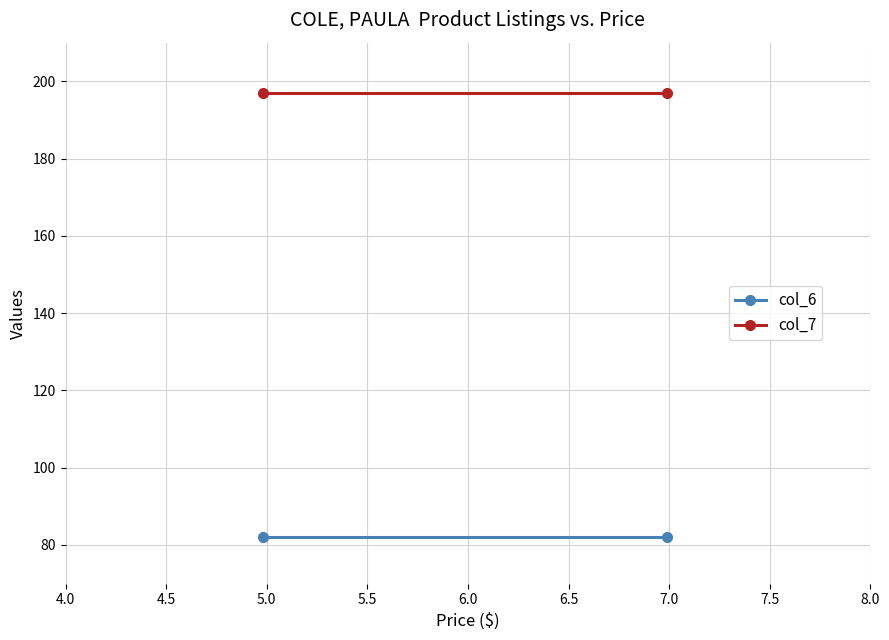

What is the sum of all col_6 values?

164